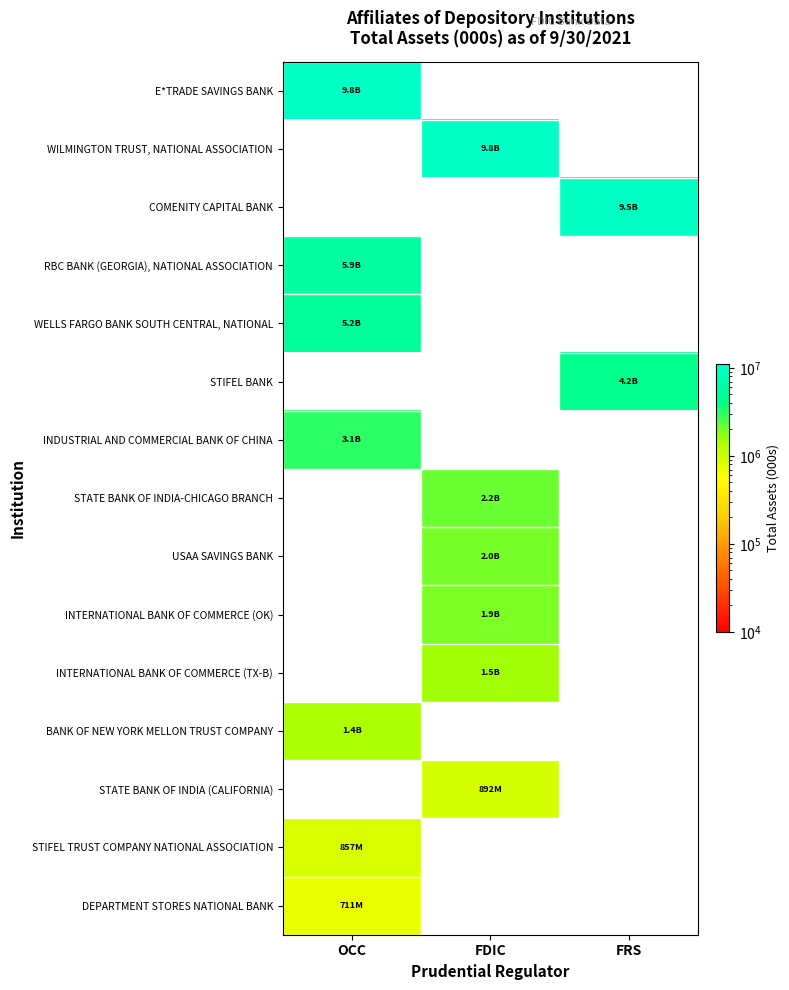

How many categories are shown in the chart?

3